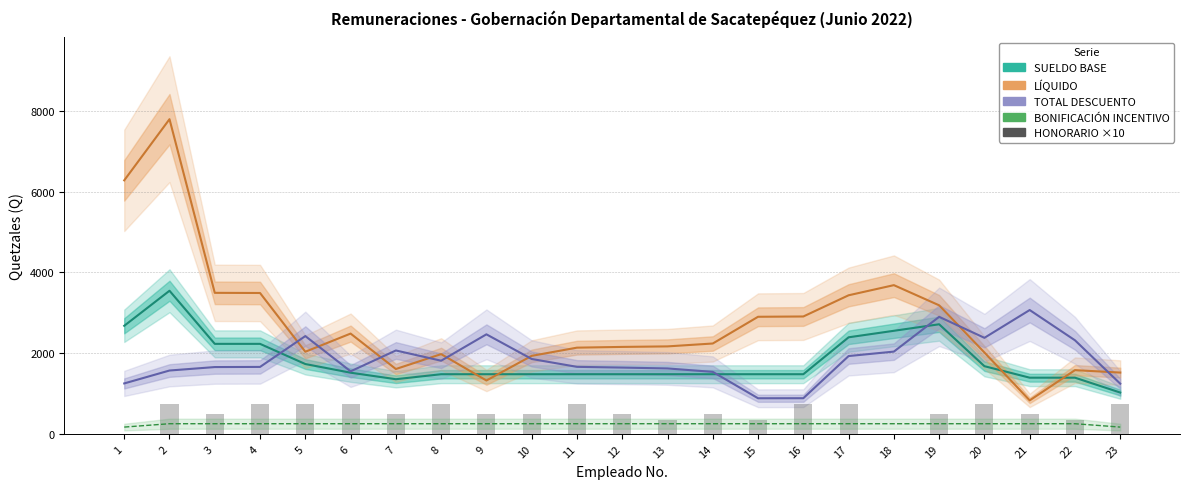

How many groups of bars are there?

23